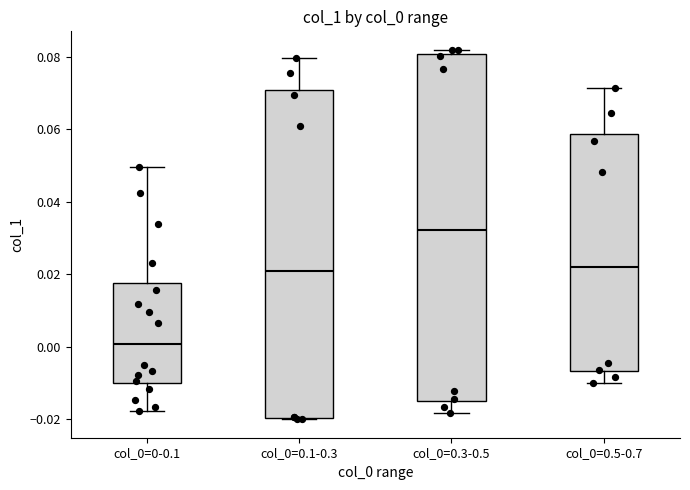

Which box is the tallest, from its lower edge to its upper edge?

col_0=0.3-0.5